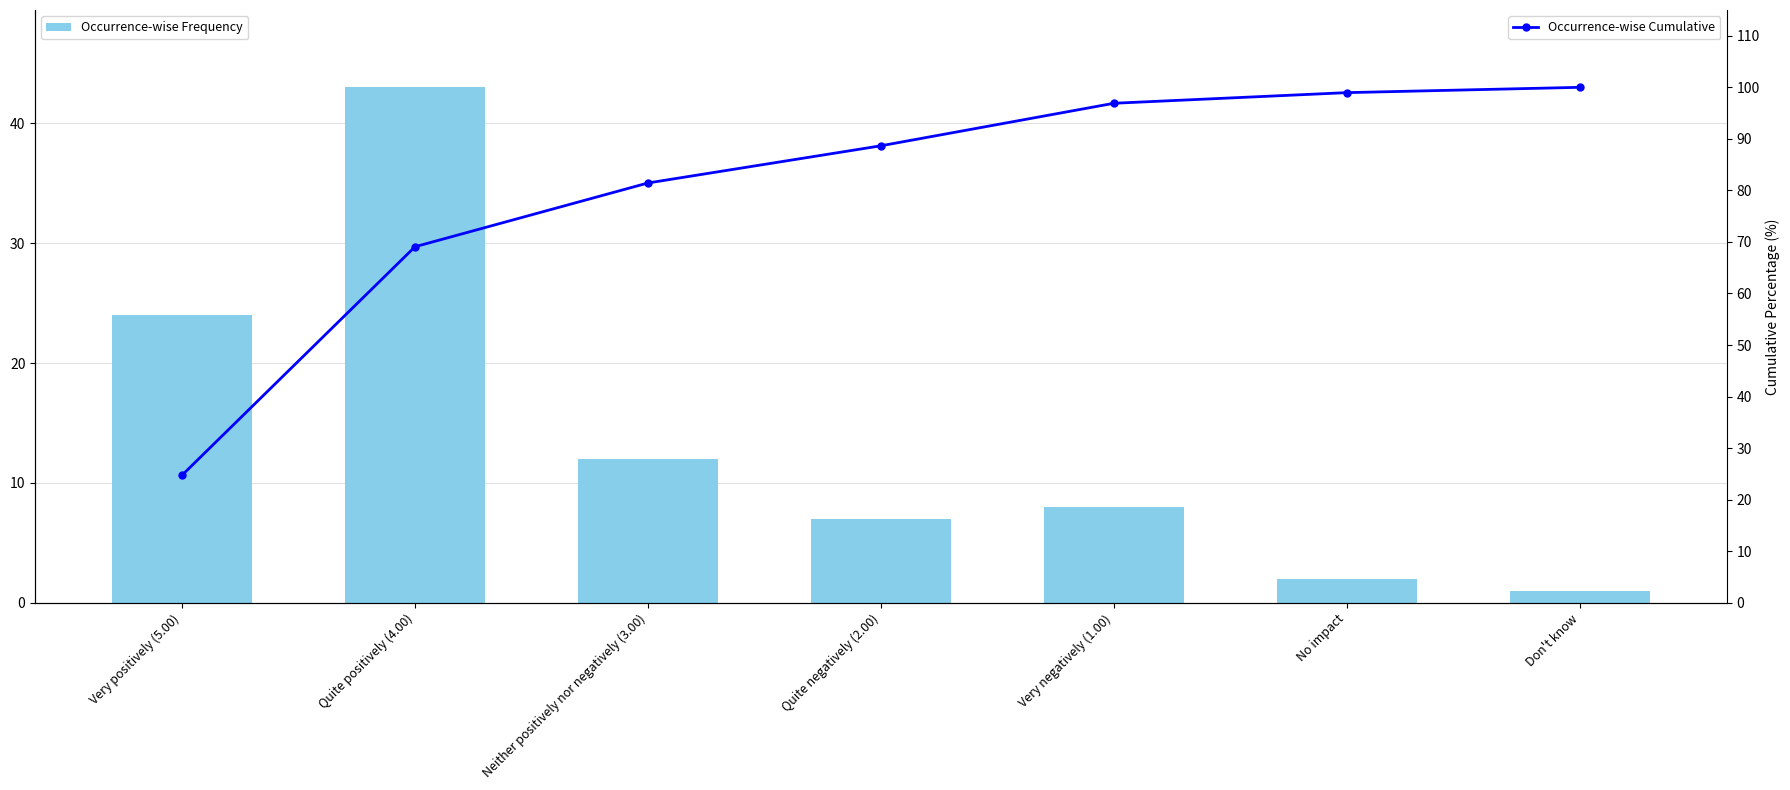

Rank the categories by Occurrence-wise Frequency value from lowest to highest.

Don't know, No impact, Quite negatively (2.00), Very negatively (1.00), Neither positively nor negatively (3.00), Very positively (5.00), Quite positively (4.00)